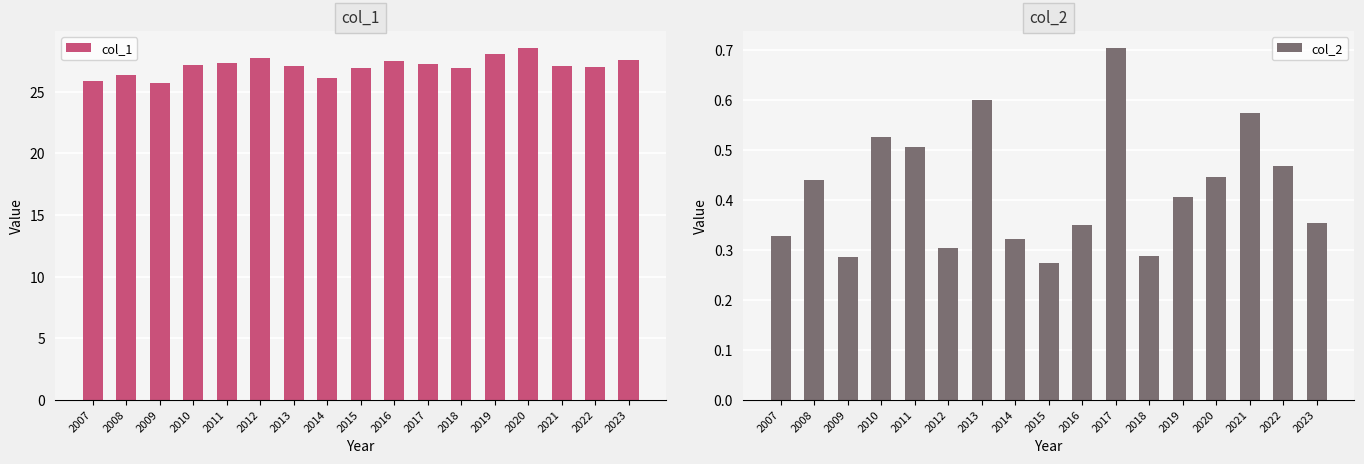

Does the chart contain stacked bars?

No